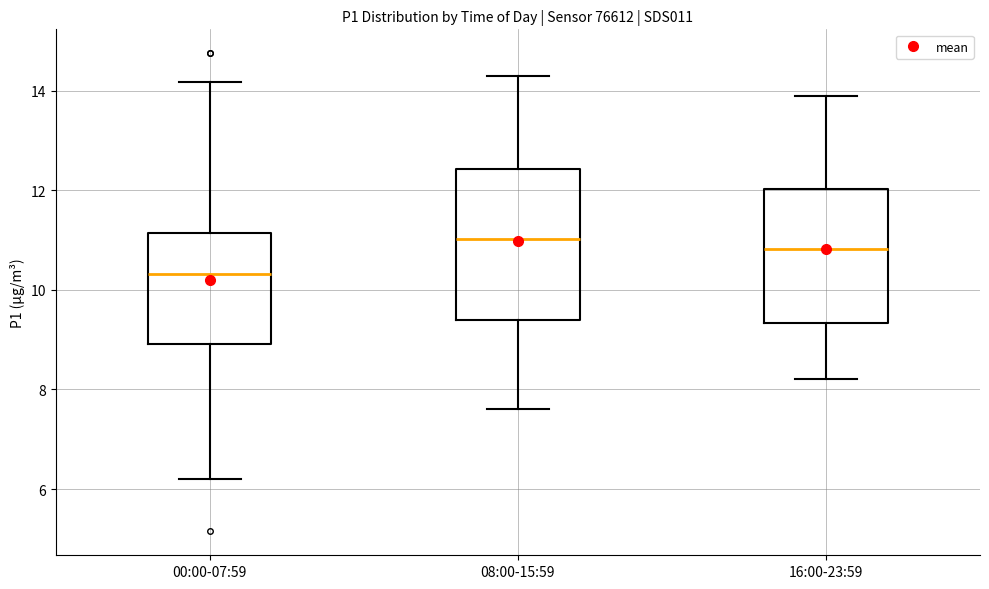

Where does the median line of the box for 16:00-23:59 sit on the y-axis? The values are not printed on the chart, so give them approximately, as read against the axis.

10.8